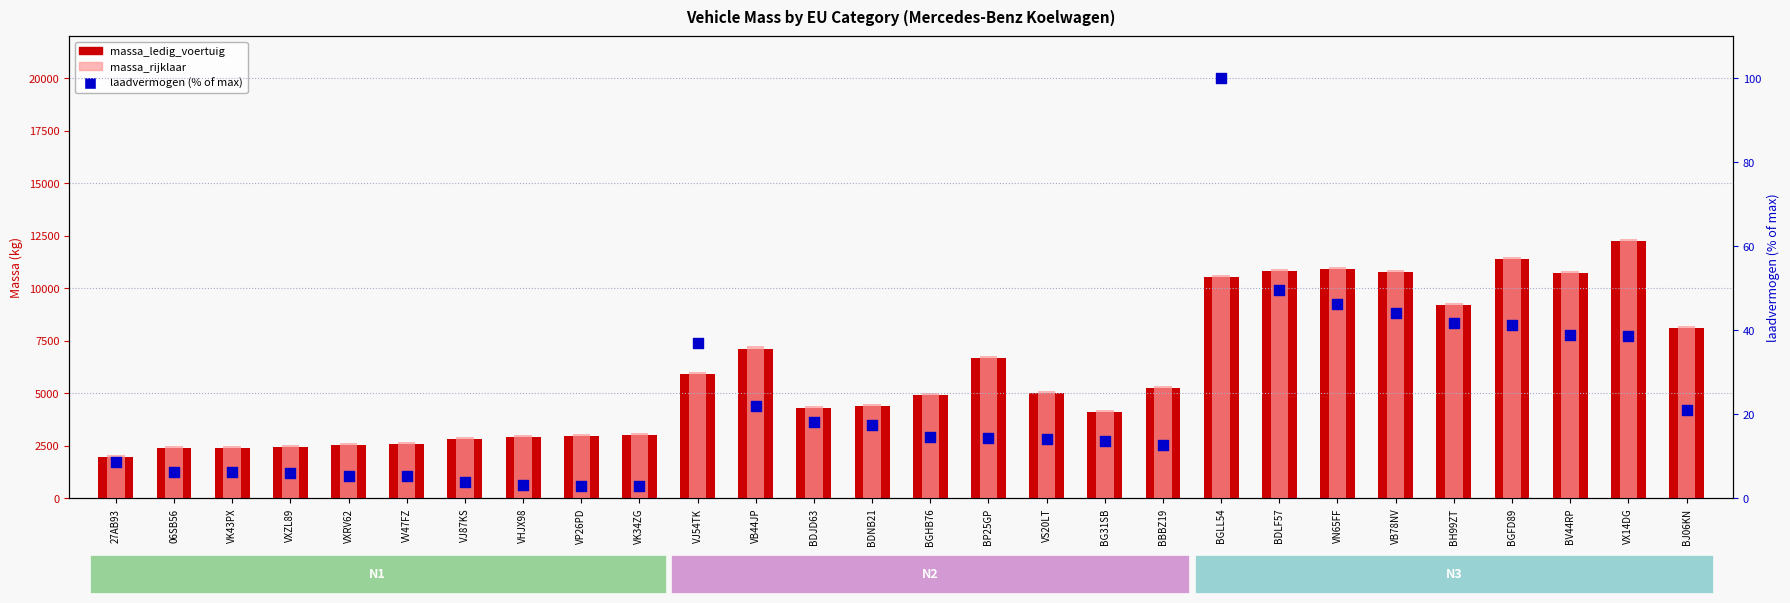

What are all the series names shown in the legend?

massa_ledig_voertuig, massa_rijklaar, laadvermogen (% of max)